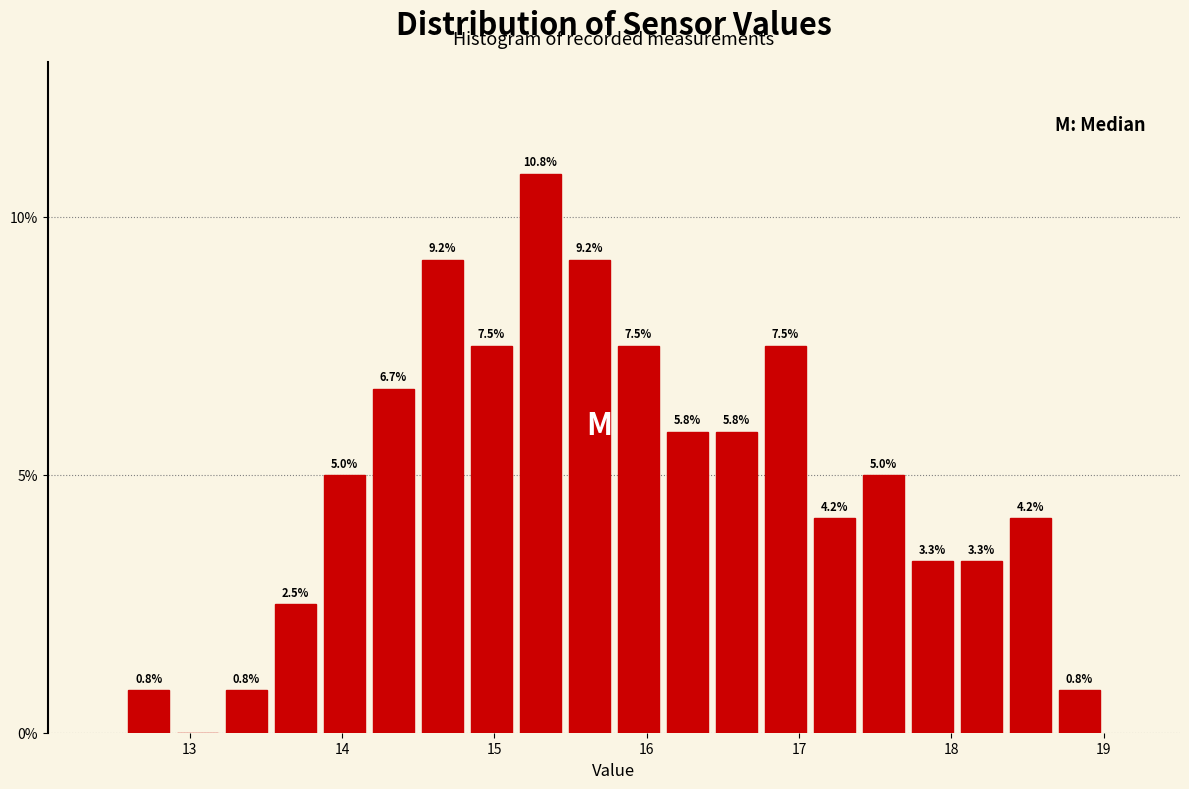

Around what value on the x-axis is the tallest bar? Give the approximate position of its centre, as read against the axis.

15.3